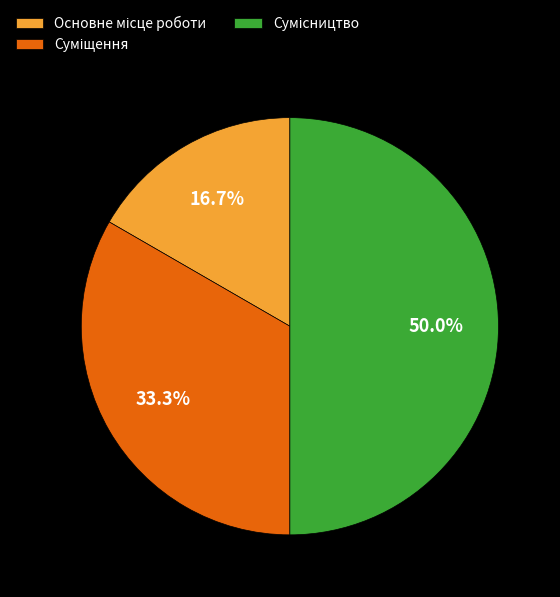

Count the number of slices in the pie.

3